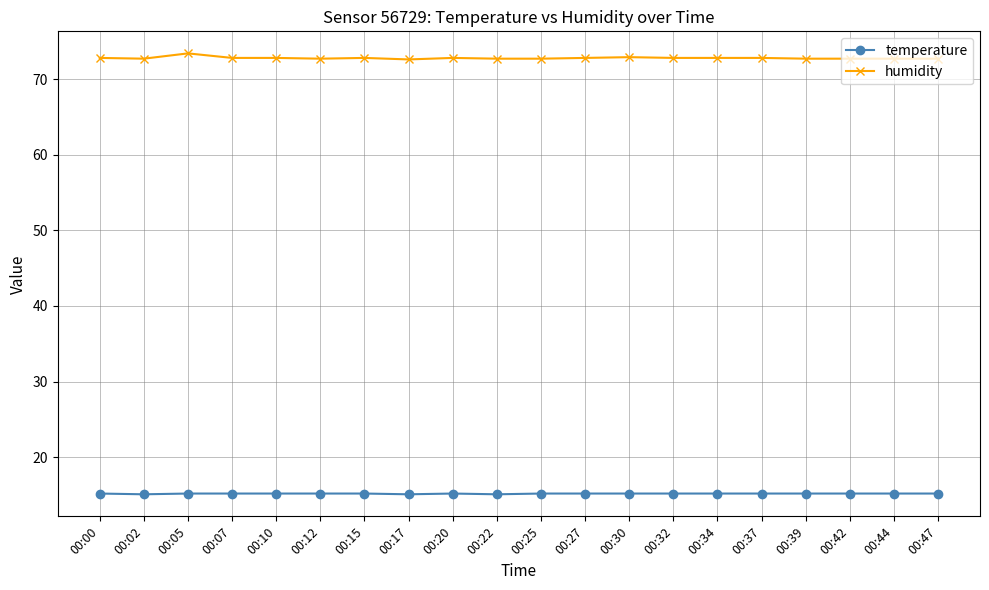

Count the number of data series in this chart.

2